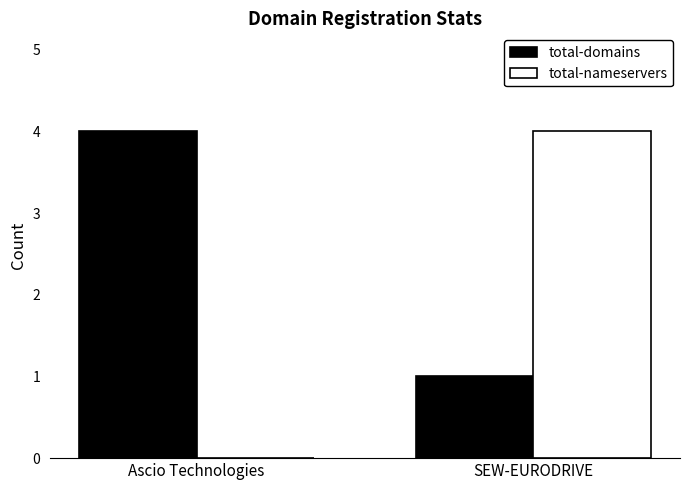

Reading right to left, transcribe all the data shown in this chart.

total-domains: SEW-EURODRIVE=1	Ascio Technologies=4
total-nameservers: SEW-EURODRIVE=4	Ascio Technologies=0